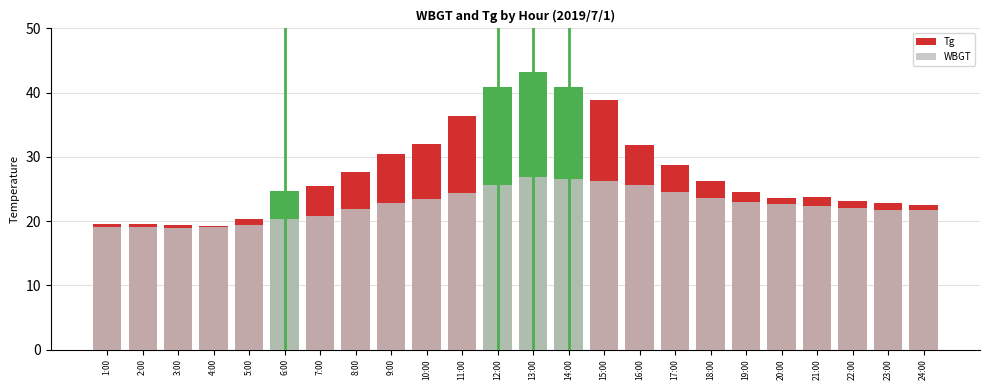

Is the value of Tg at 9:00 greater than the value of WBGT at 10:00?

Yes